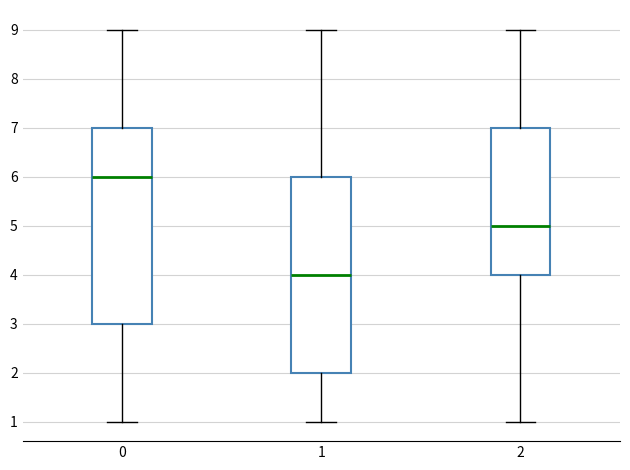

Reading left to right, transcribe this box plot: for each box, give where its median line is, the range the box spans, and where its two whiskers end, as read against the y-axis. The values are not printed on the chart, so give them approximately, as read against the axis.

0: median 6, box 3 to 7, whiskers 1 to 9
1: median 4, box 2 to 6, whiskers 1 to 9
2: median 5, box 4 to 7, whiskers 1 to 9